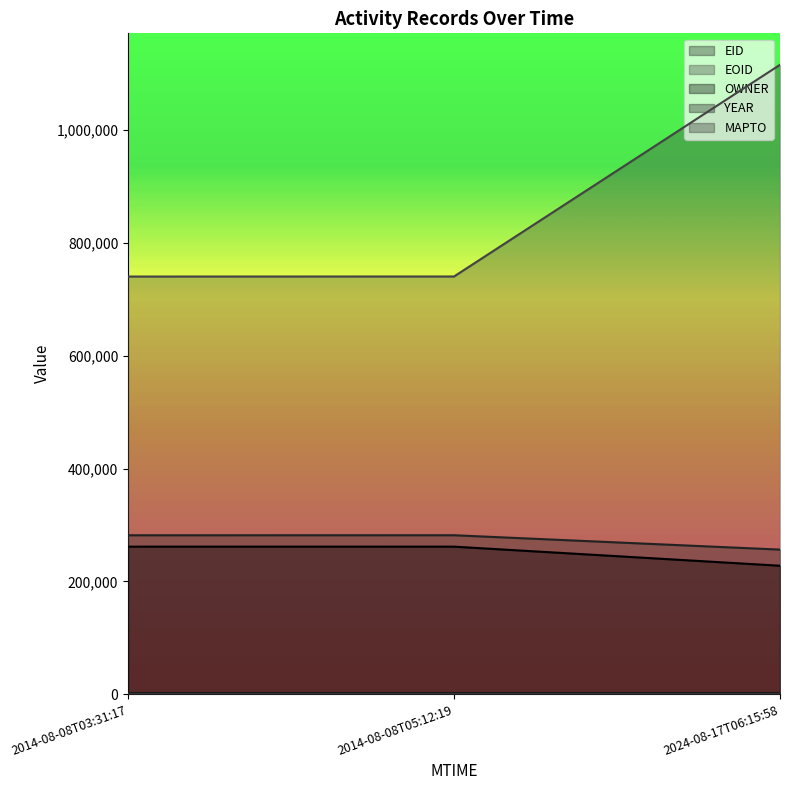

What is the sum of all OWNER values?

750767